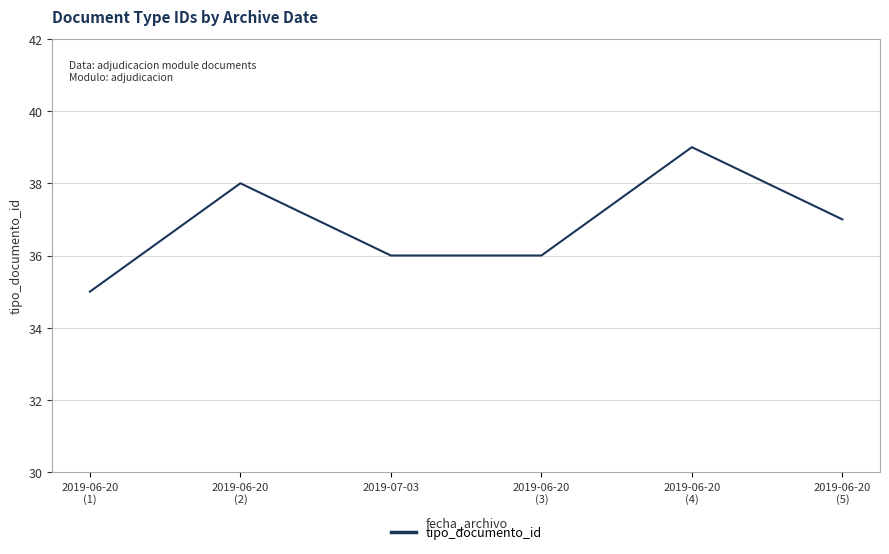

What position from the right is 2019-06-20
(5)?

1